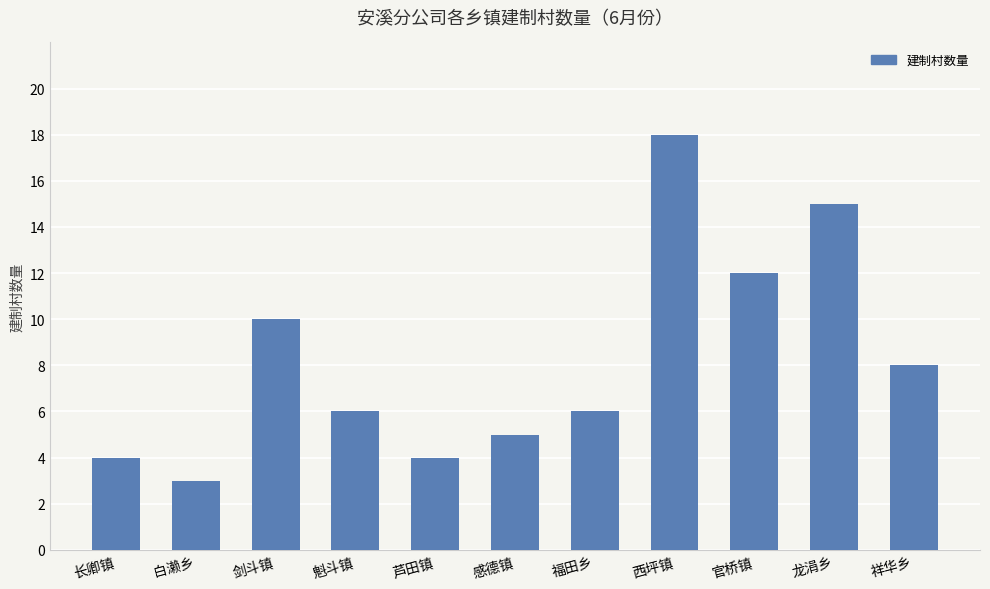

Does the chart contain stacked bars?

No